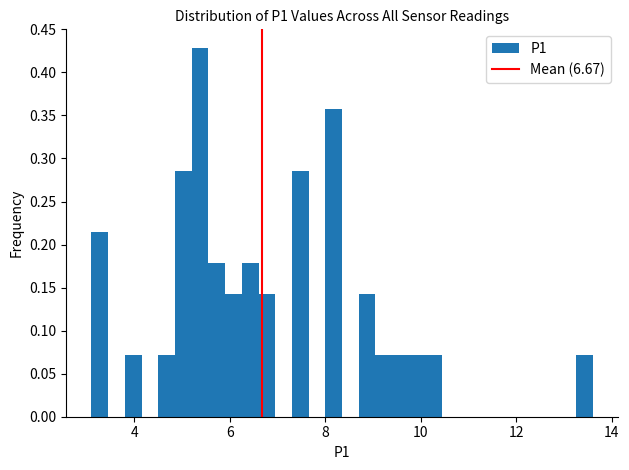

Around what value on the x-axis is the tallest bar? Give the approximate position of its centre, as read against the axis.

5.4